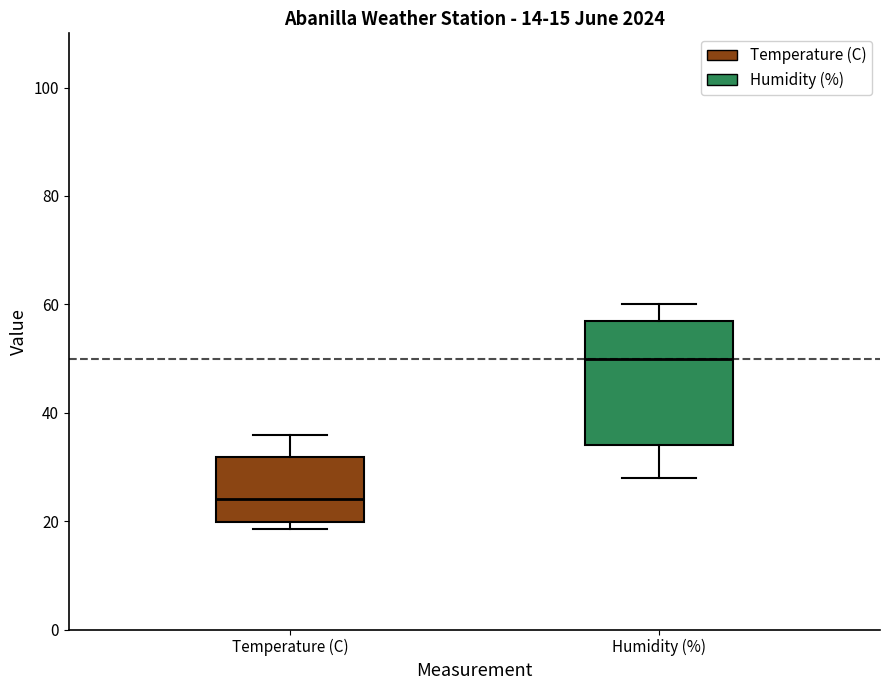

Which box's median line is the lowest?

Temperature (C)